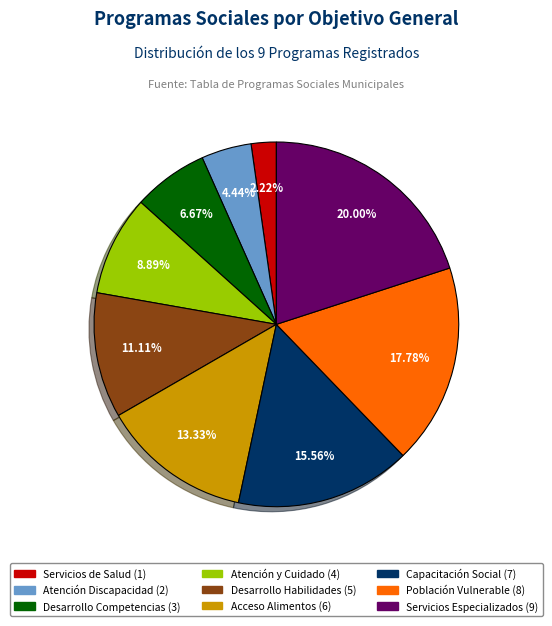

Does any single category account for the majority?

No